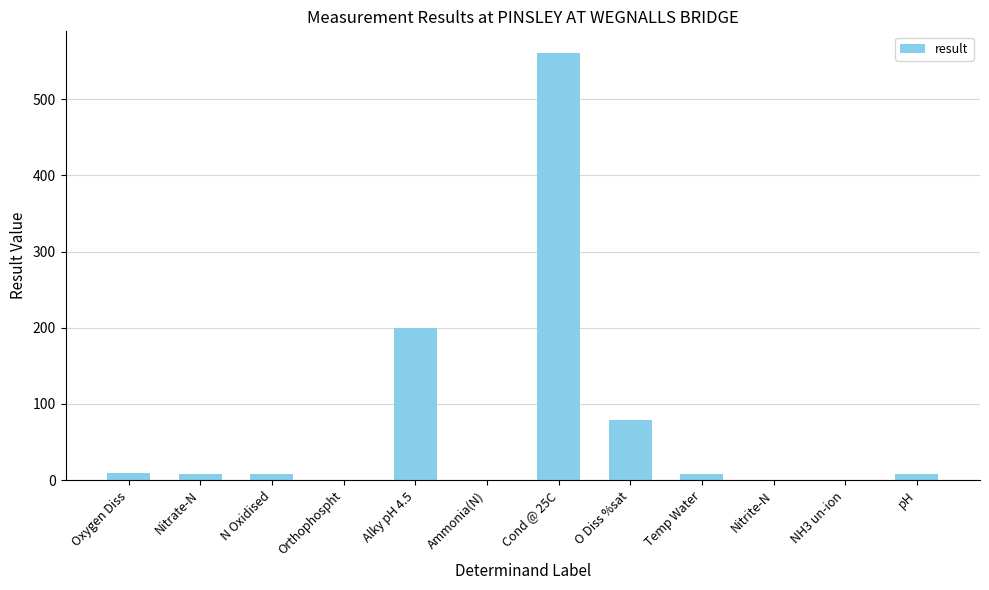

Between Ammonia(N) and O Diss %sat, which is larger?

O Diss %sat